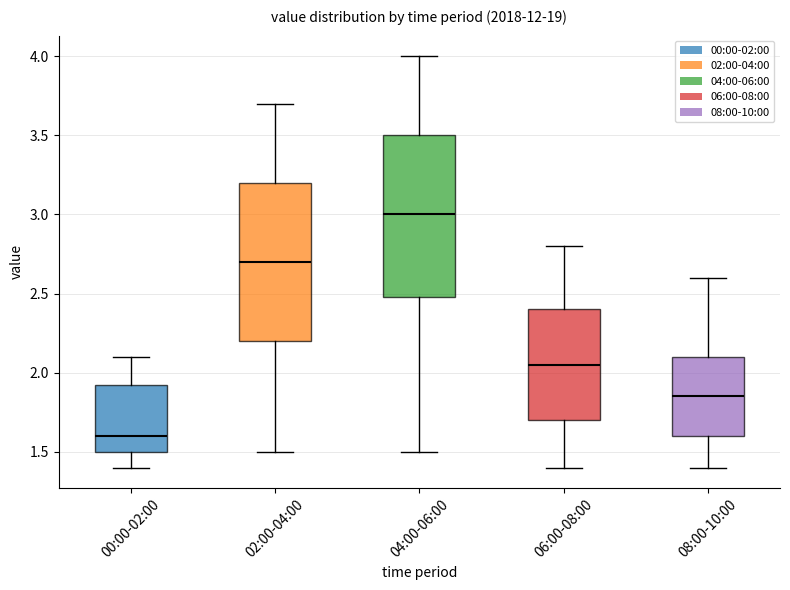

Reading left to right, transcribe this box plot: for each box, give where its median line is, the range the box spans, and where its two whiskers end, as read against the y-axis. The values are not printed on the chart, so give them approximately, as read against the axis.

00:00-02:00: median 1.60, box 1.50 to 1.95, whiskers 1.40 to 2.10
02:00-04:00: median 2.70, box 2.20 to 3.20, whiskers 1.50 to 3.70
04:00-06:00: median 3.00, box 2.50 to 3.50, whiskers 1.50 to 4.00
06:00-08:00: median 2.05, box 1.70 to 2.40, whiskers 1.40 to 2.80
08:00-10:00: median 1.85, box 1.60 to 2.10, whiskers 1.40 to 2.60